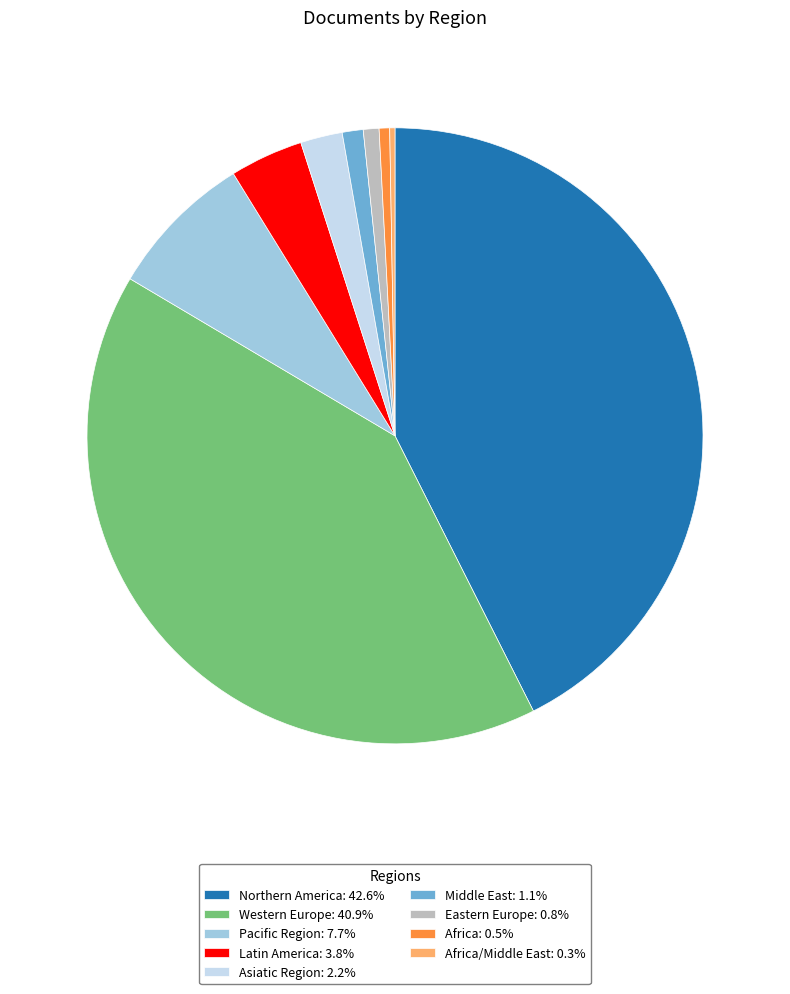

Is the sum of Middle East: 1.1% and Latin America: 3.8% greater than half?

No